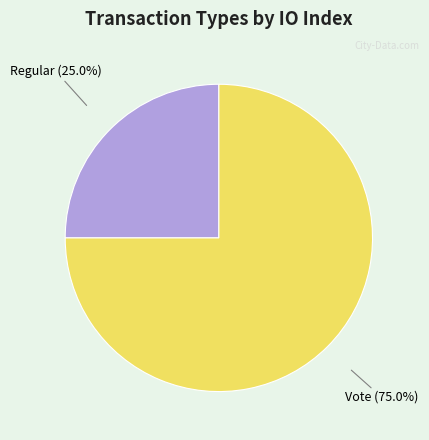

Is there any slice that represents more than half of the pie?

Yes